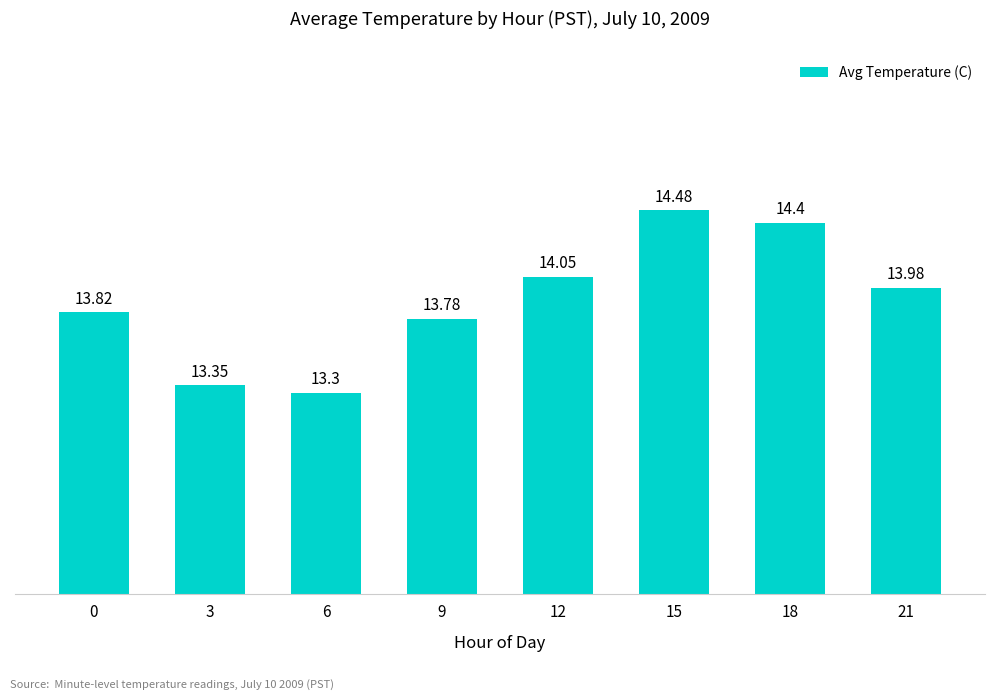

What is the value of the 8th bar from the left?

14.0